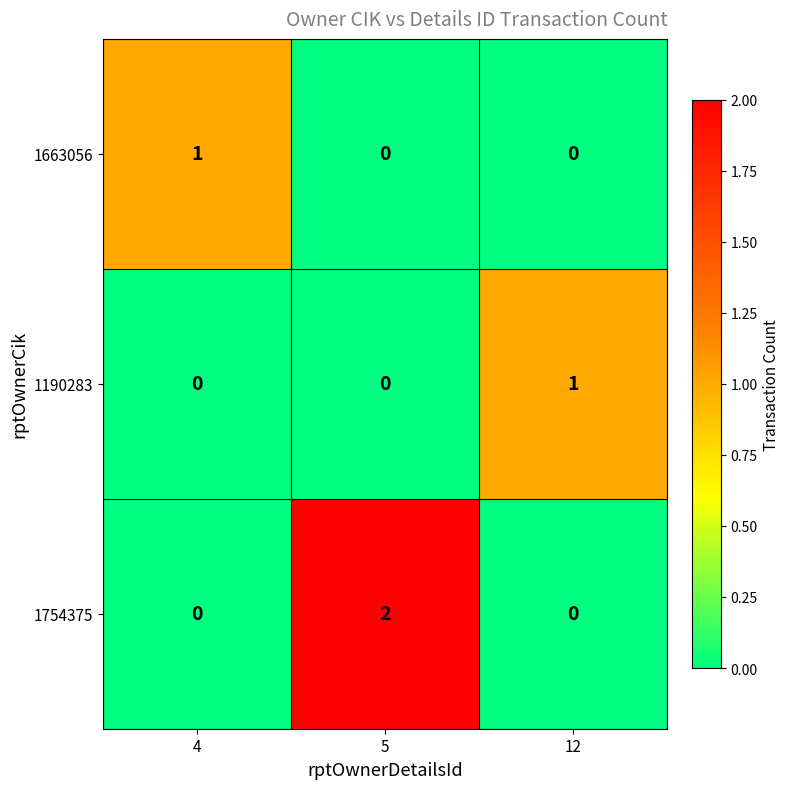

The value of 1754375 at 4 is 1. True or false?

False